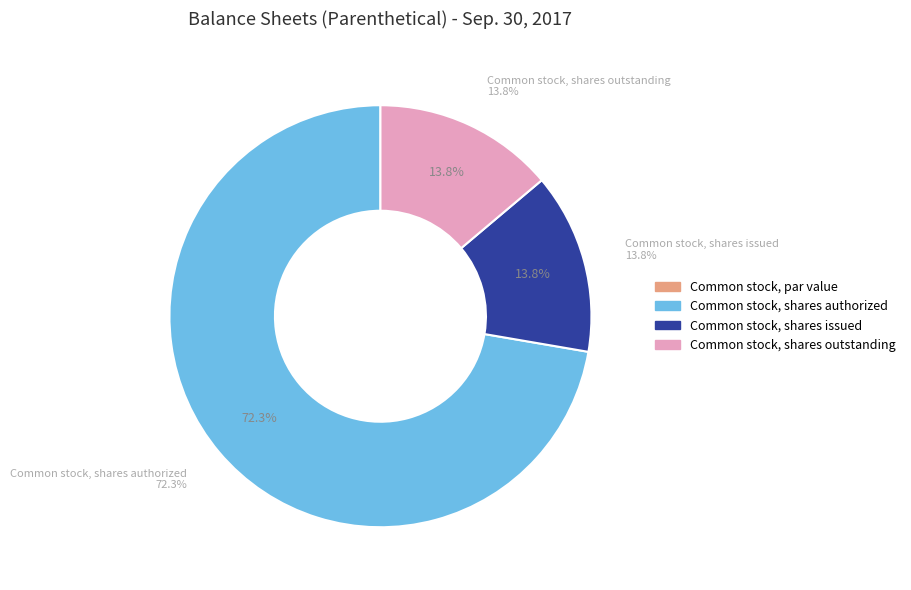

What percentage is the Common stock, shares outstanding slice, to the nearest percent?

14%